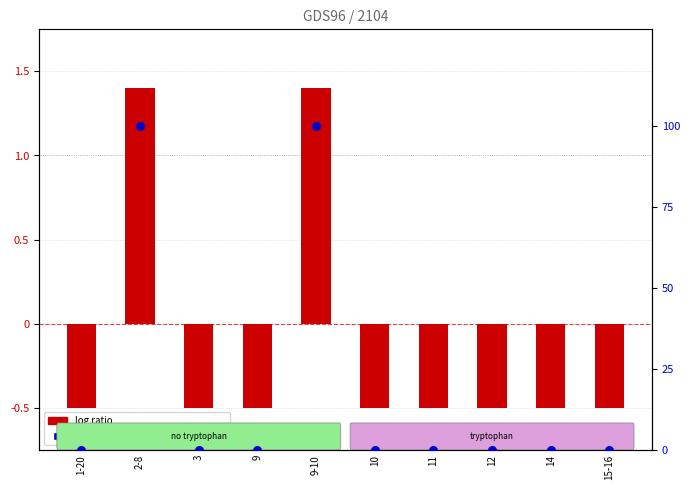

What are all the series names shown in the legend?

log ratio, percentile rank within the sample